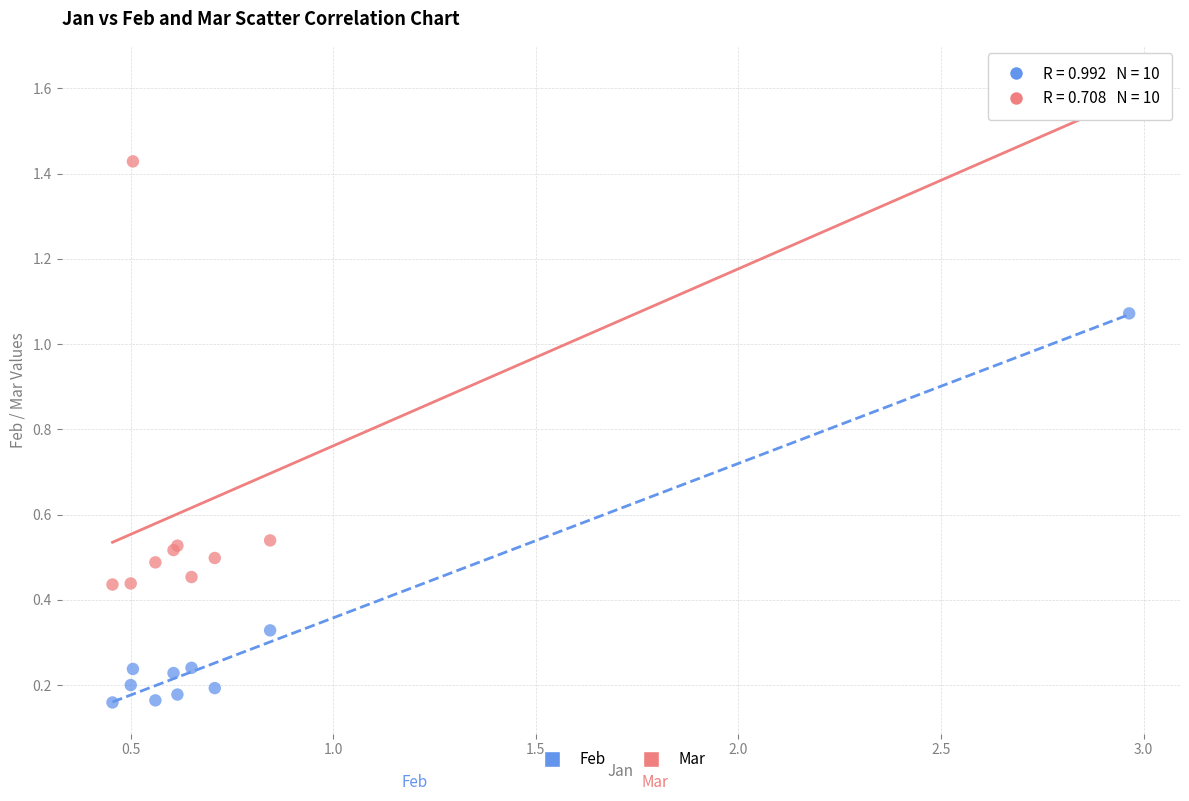

What is the X range (max minus min) for the scatter plot?

2.5